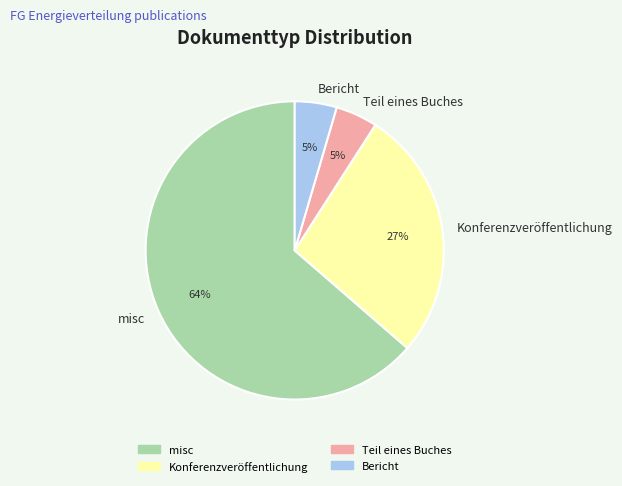

Combined, do Bericht and misc account for over 50%?

Yes